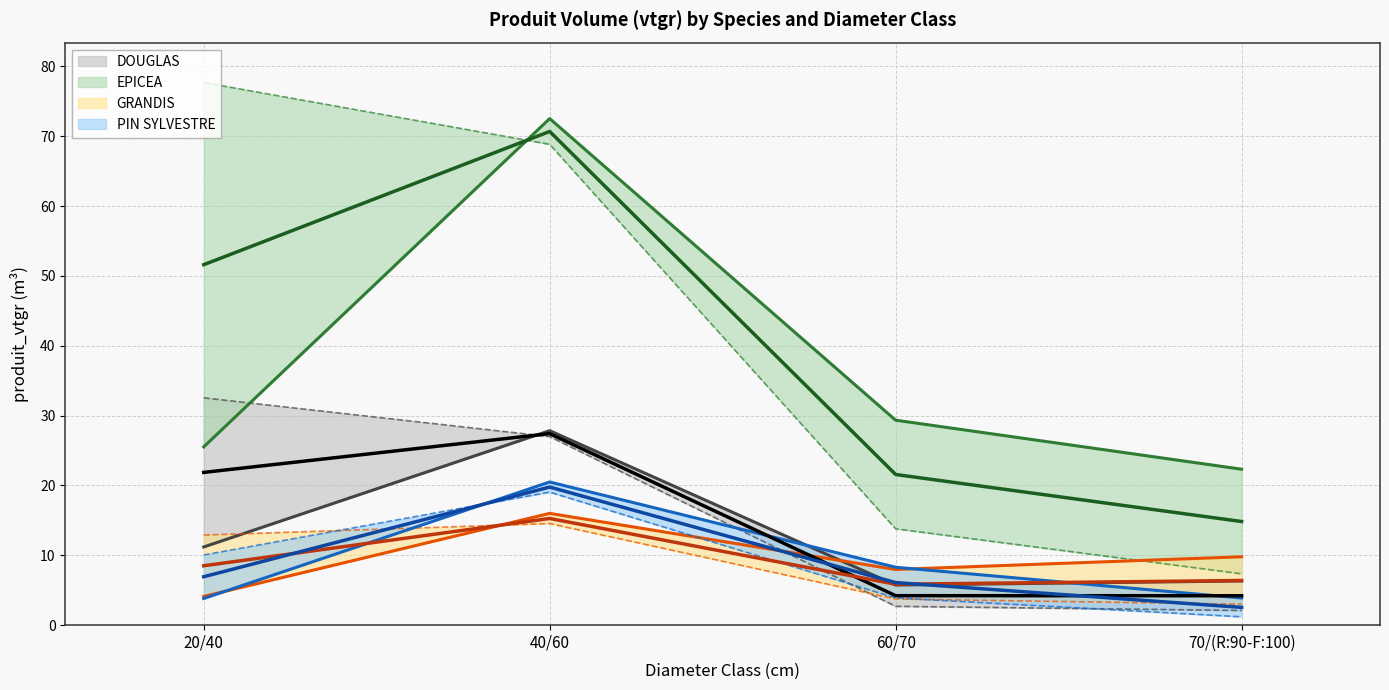

Where is DOUGLAS mean nearest to the value 15?

20/40